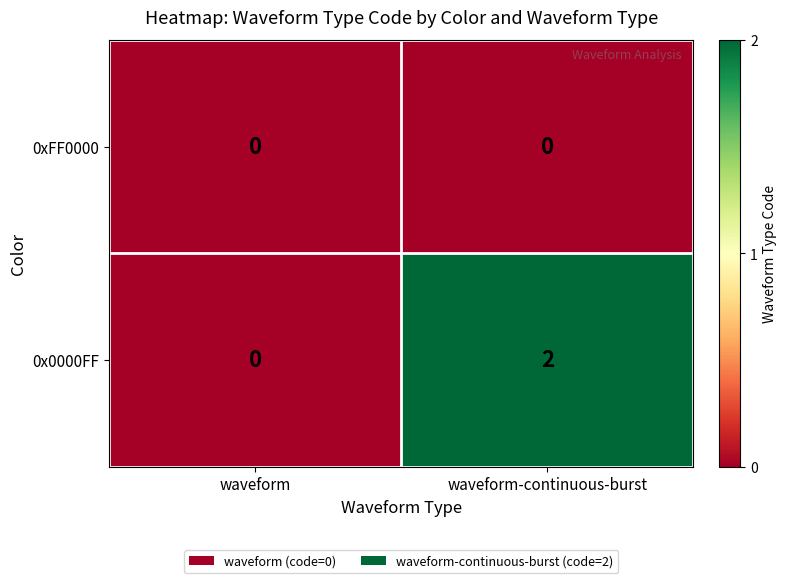

Reading left to right, what are all the values shown in this chart?

0xFF0000: waveform=0	waveform-continuous-burst=0
0x0000FF: waveform=0	waveform-continuous-burst=2